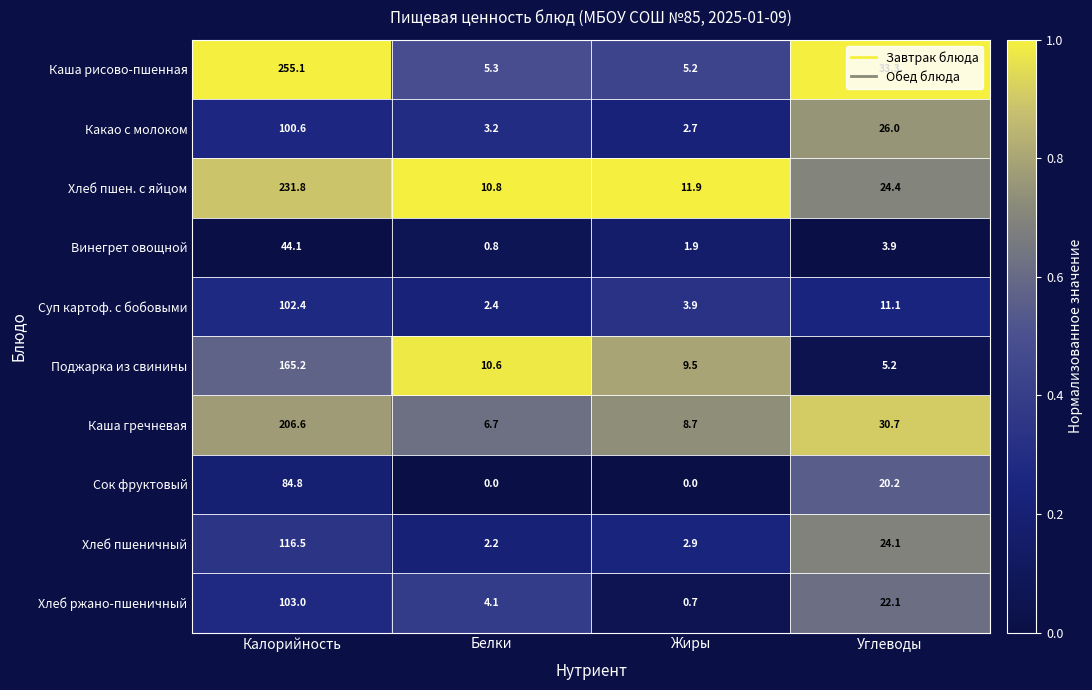

Which series has the largest range (max minus min)?

Каша рисово-пшенная